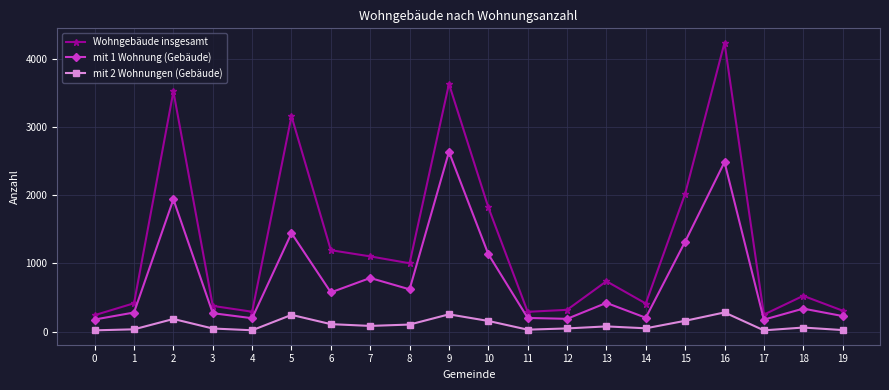

What is the maximum value shown in the chart?

4242